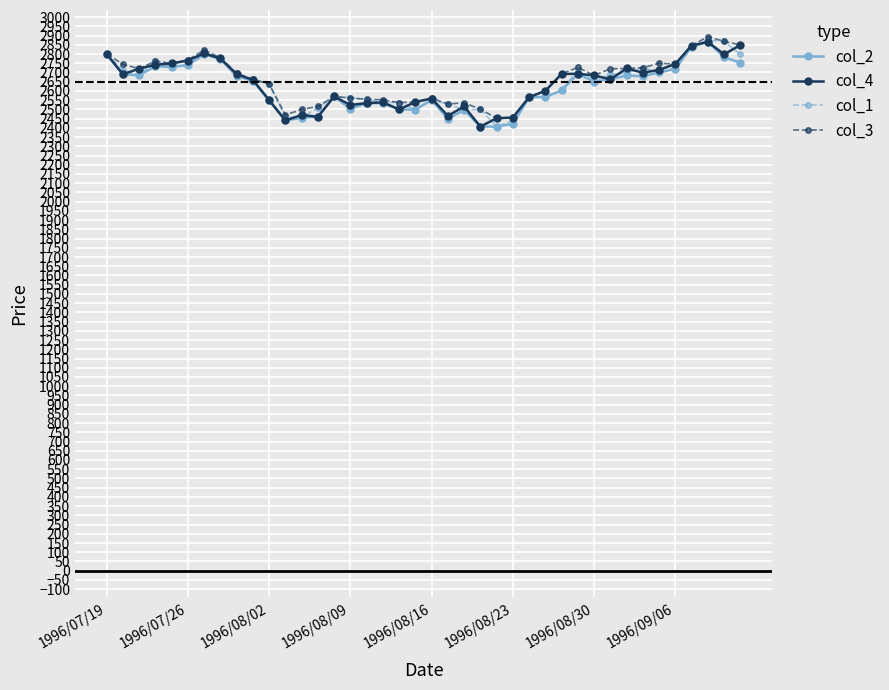

True or false: col_3 has more than 1 interior local peaks.

True